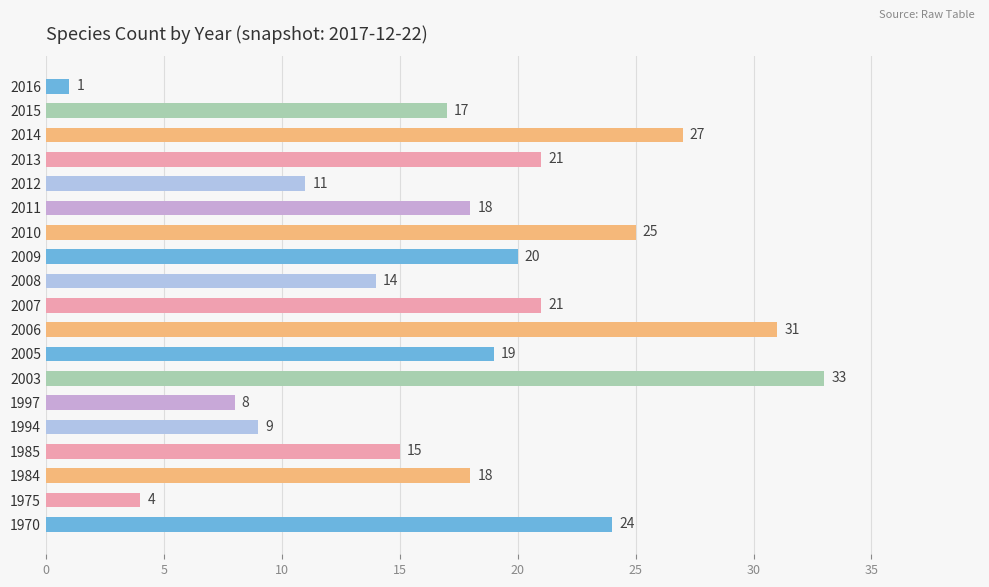

Reading bottom to top, what are all the values shown in this chart?

1970=24	1975=4	1984=18	1985=15	1994=9	1997=8	2003=33	2005=19	2006=31	2007=21	2008=14	2009=20	2010=25	2011=18	2012=11	2013=21	2014=27	2015=17	2016=1